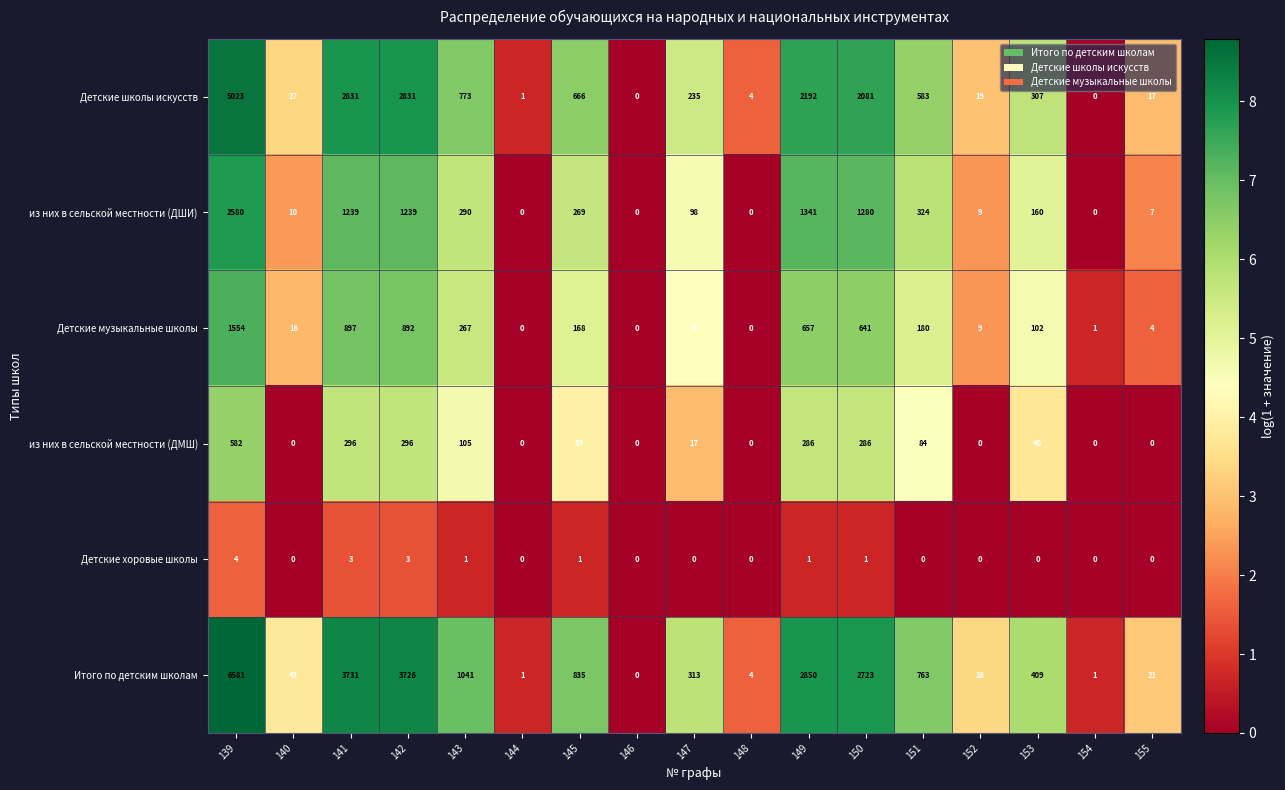

What is the approximate value of Детские музыкальные школы at 143?

267